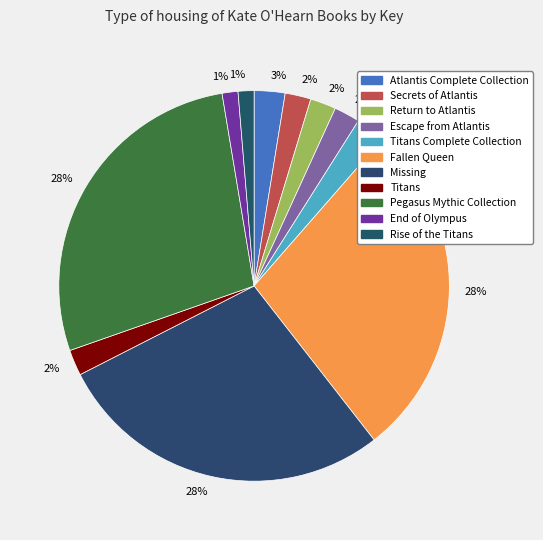

How many slices are in this pie chart?

11